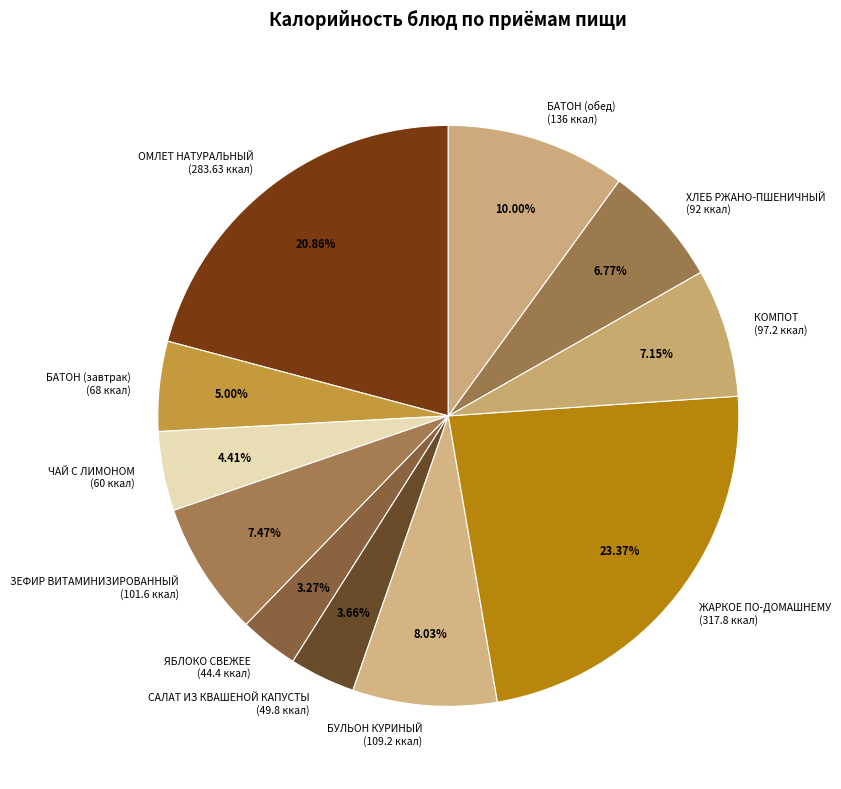

How many segments does this pie chart have?

11